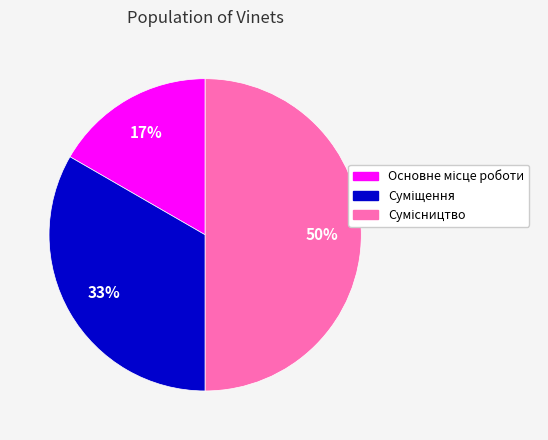

To the nearest percent, what is the average slice percentage?

33%